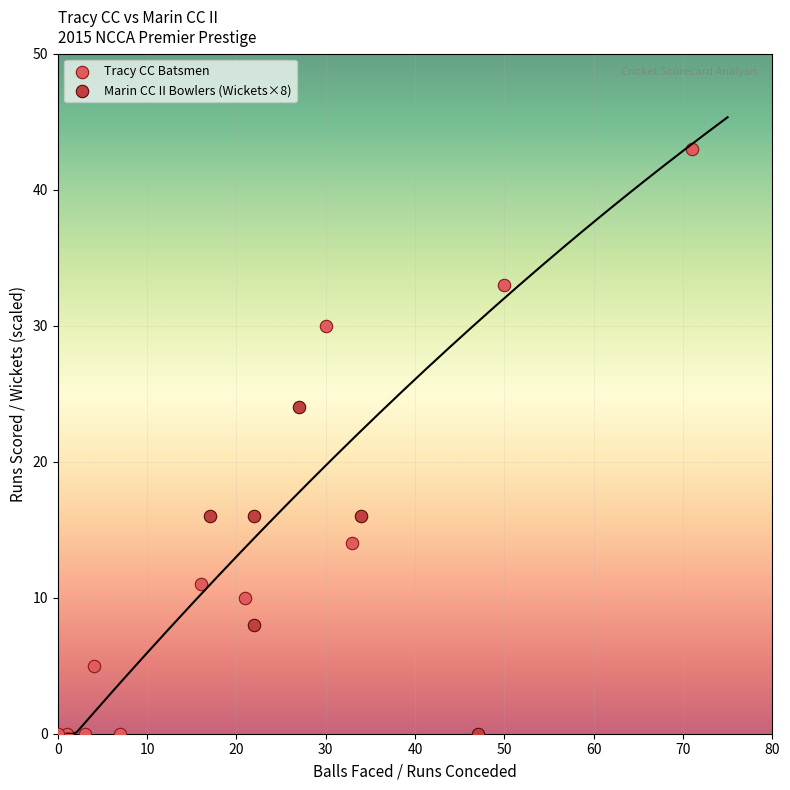

Which series has the largest Y range (max minus min)?

Tracy CC Batsmen